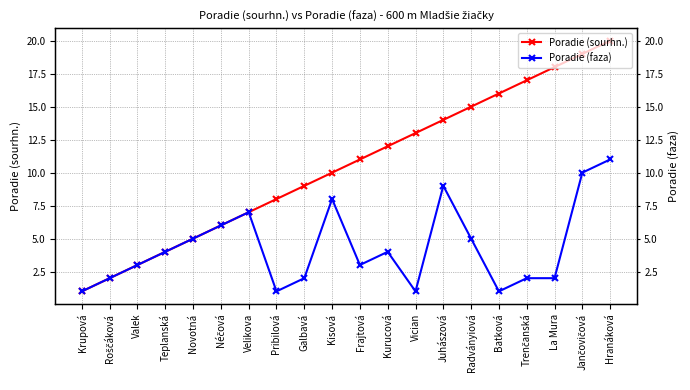

At how many categories does at least one series exceed 5?

15